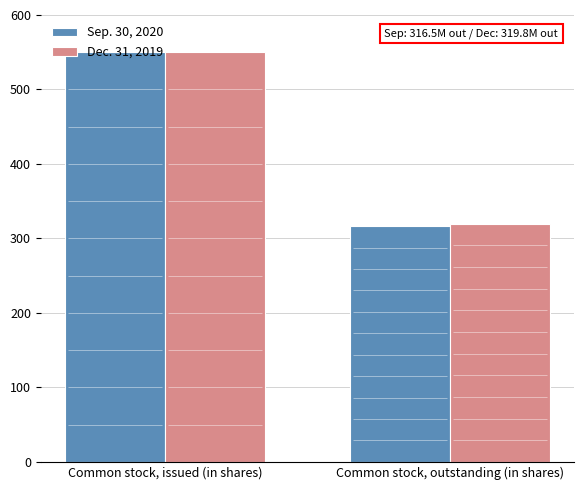

Where is Dec. 31, 2019 nearest to the value 434?

Common stock, outstanding (in shares)